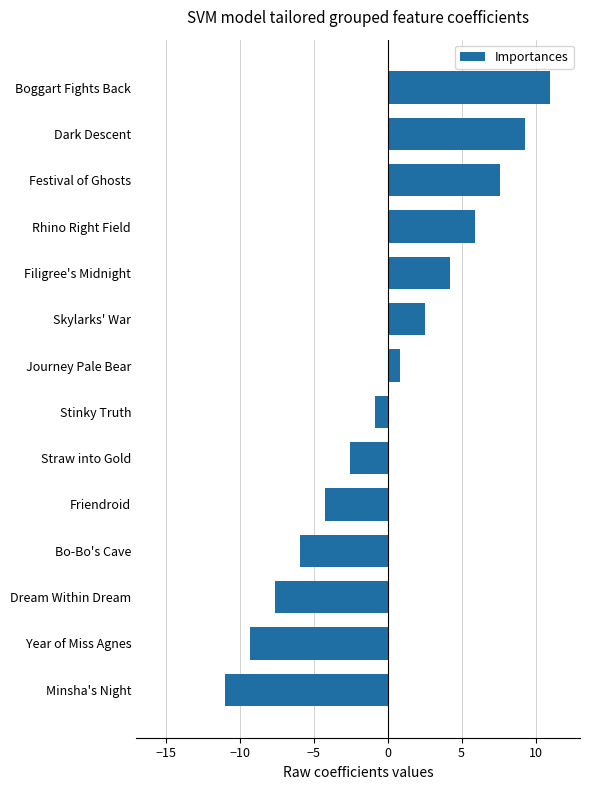

Which has a higher value, Stinky Truth or Rhino Right Field?

Rhino Right Field